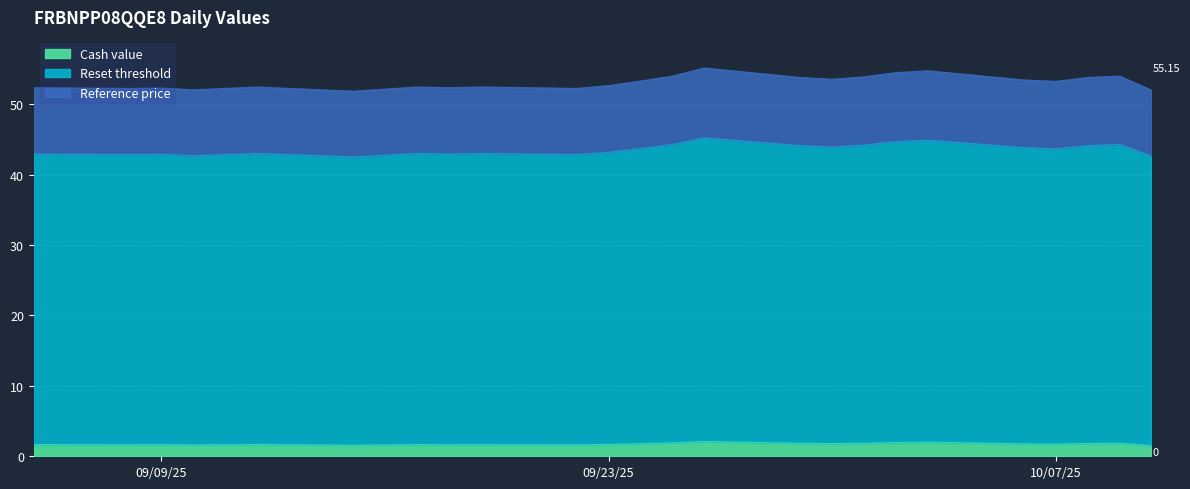

True or false: Reference price has more than 1 points higher than both neighbors.

True